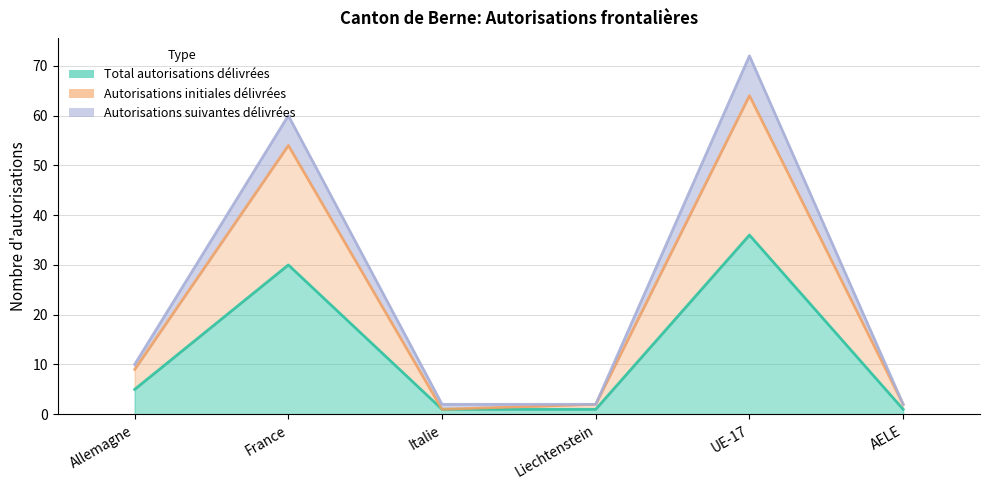

Reading left to right, extract all data points from this chart.

Total autorisations délivrées: 5	30	1	1	36	1
Autorisations initiales délivrées: 9	54	1	2	64	2
Autorisations suivantes délivrées: 10	60	2	2	72	2